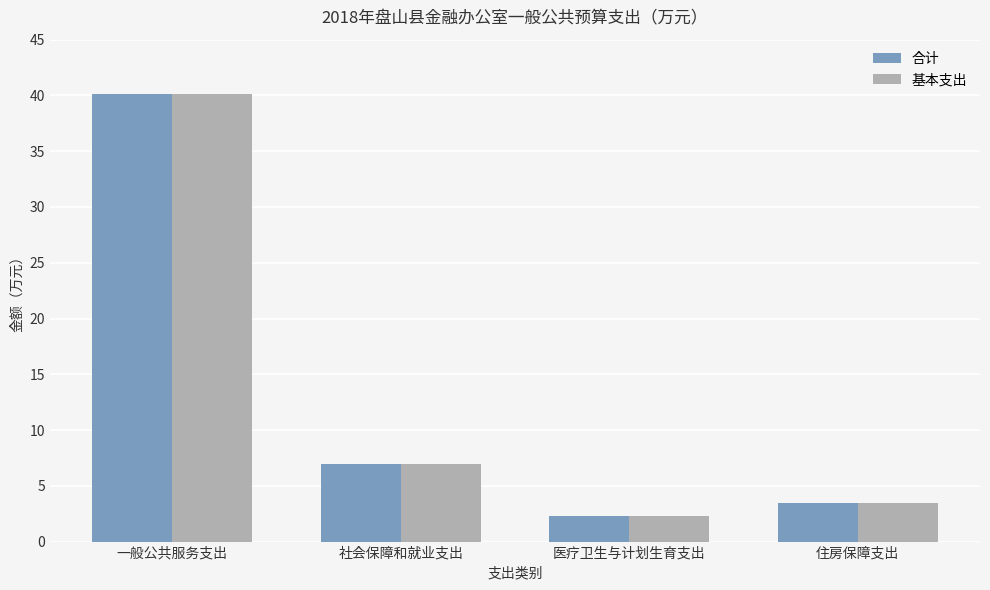

True or false: 基本支出 has a value of 71.3 at 一般公共服务支出.

False